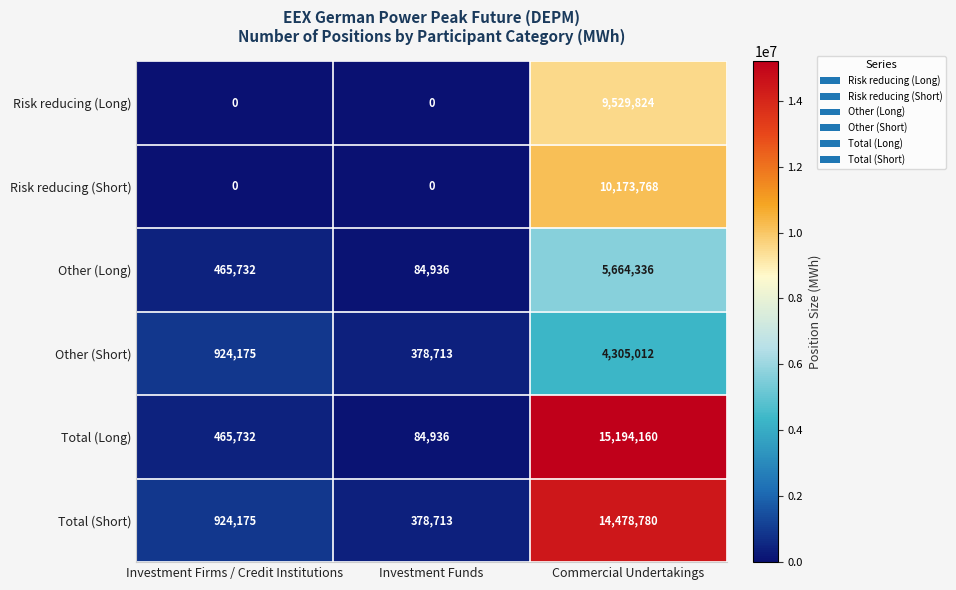

What is the maximum value for Total (Short)?

14478780